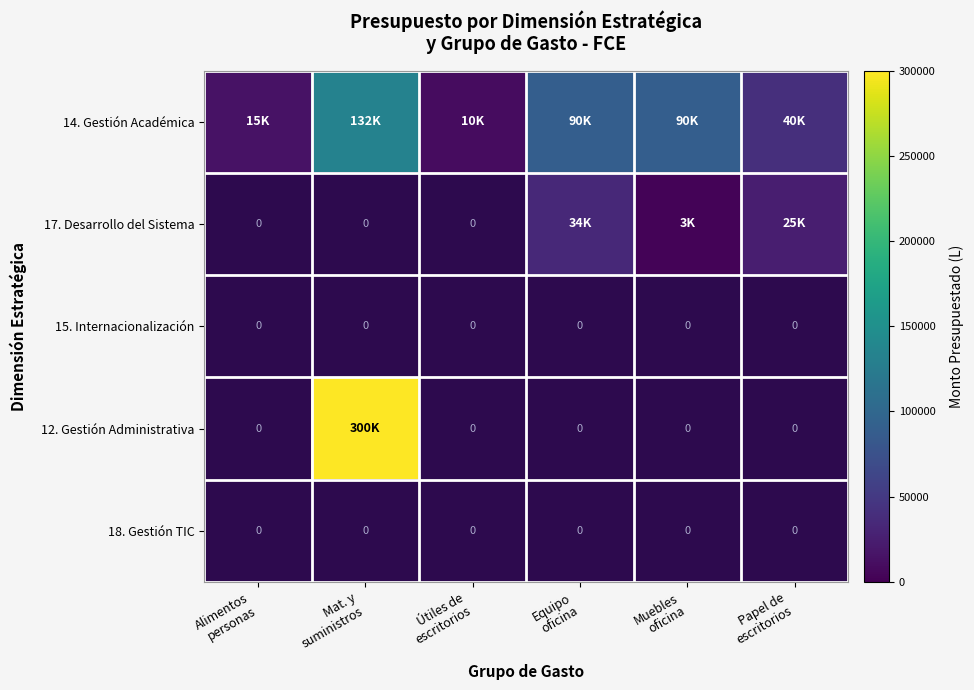

Which category has the lowest value across all series?

Muebles
oficina